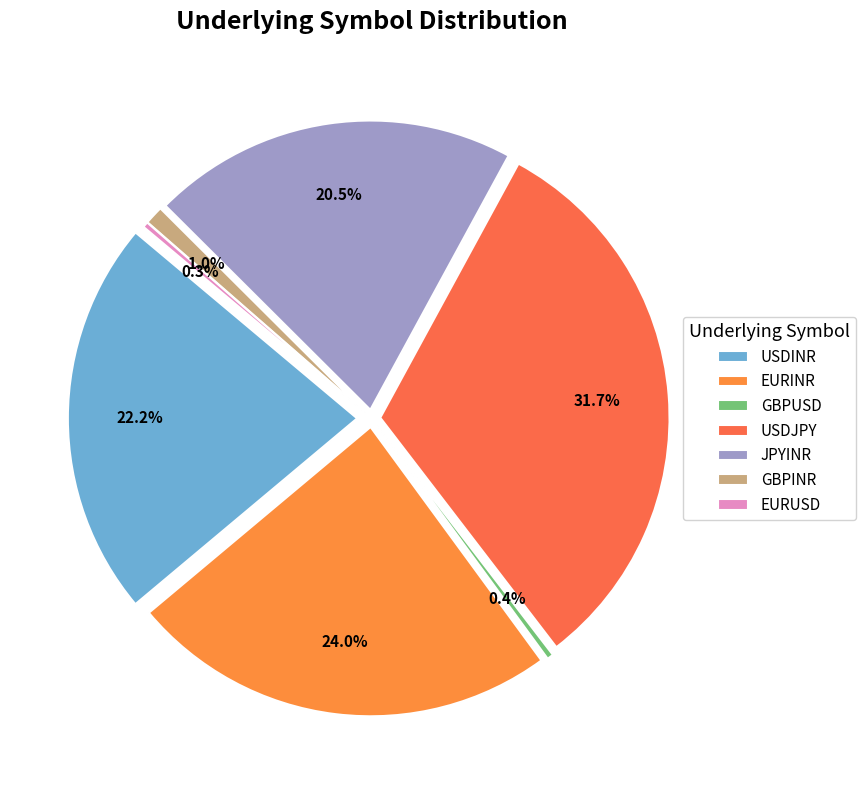

Which category has the smallest portion of the pie?

EURUSD